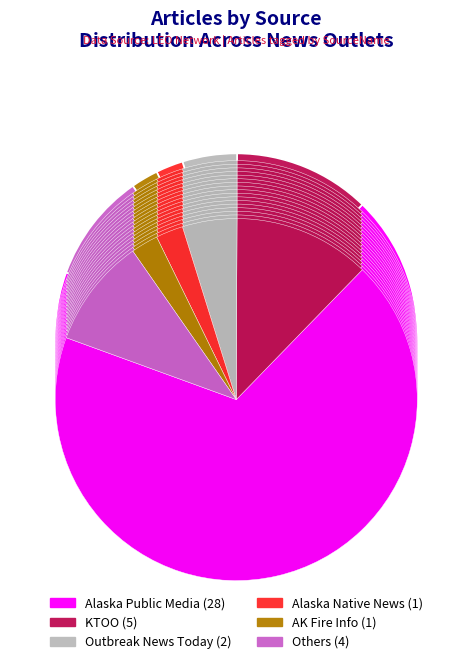

Is it true that The Arctic Sounder is 8% of the pie?

False